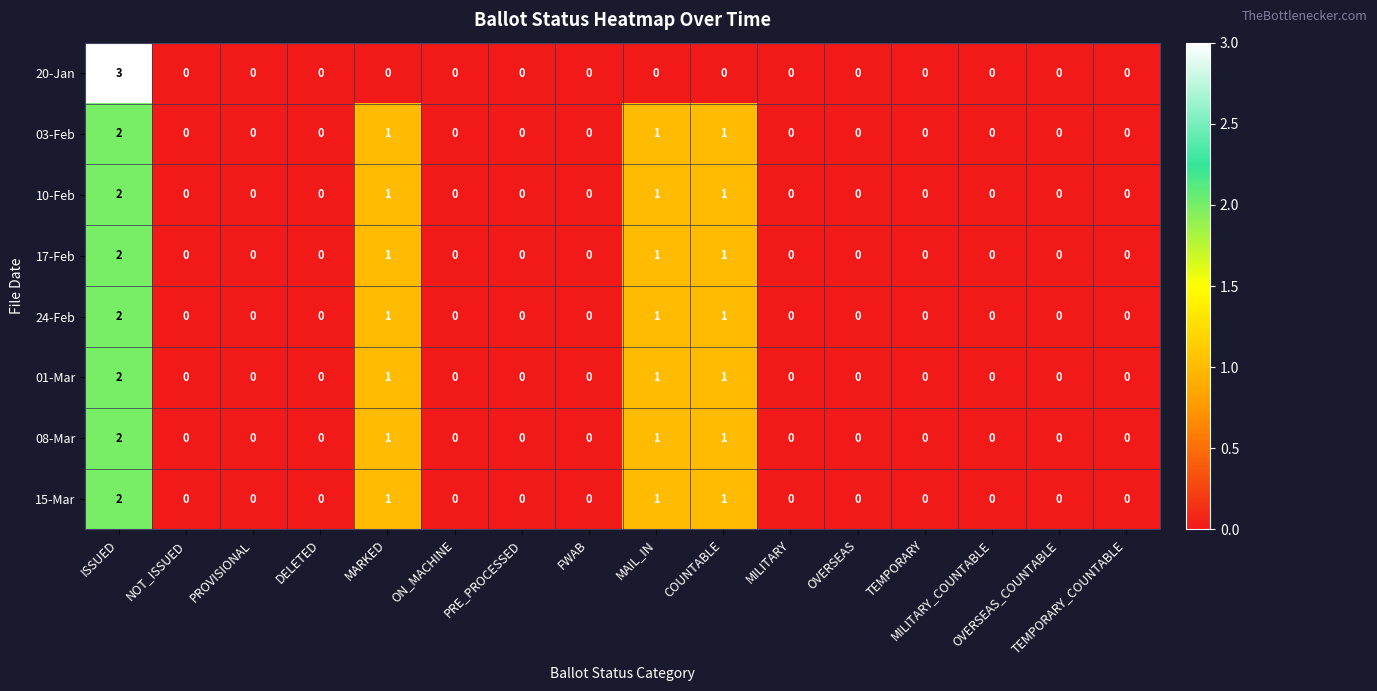

What is the sum of all 20-Jan values?

3